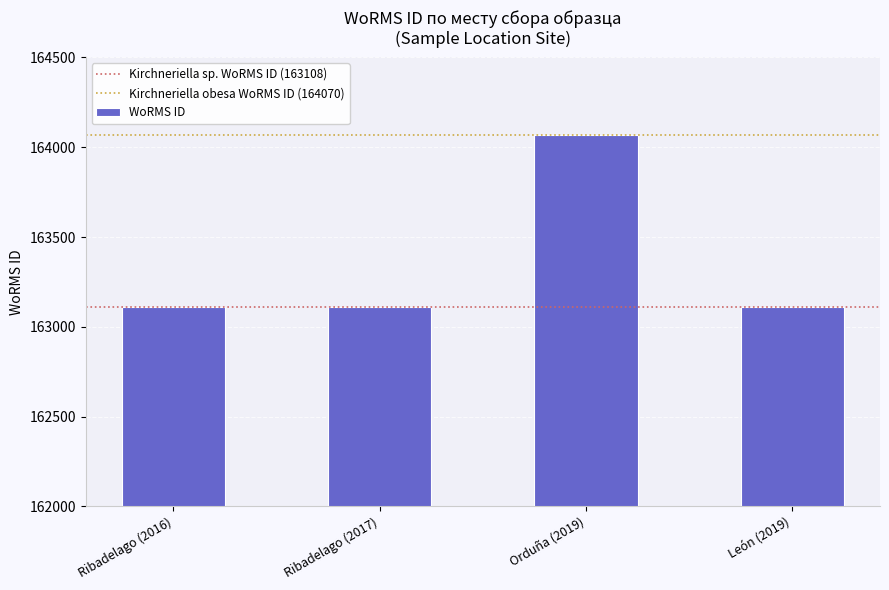

What is the label of the 3rd bar from the right?

Ribadelago (2017)